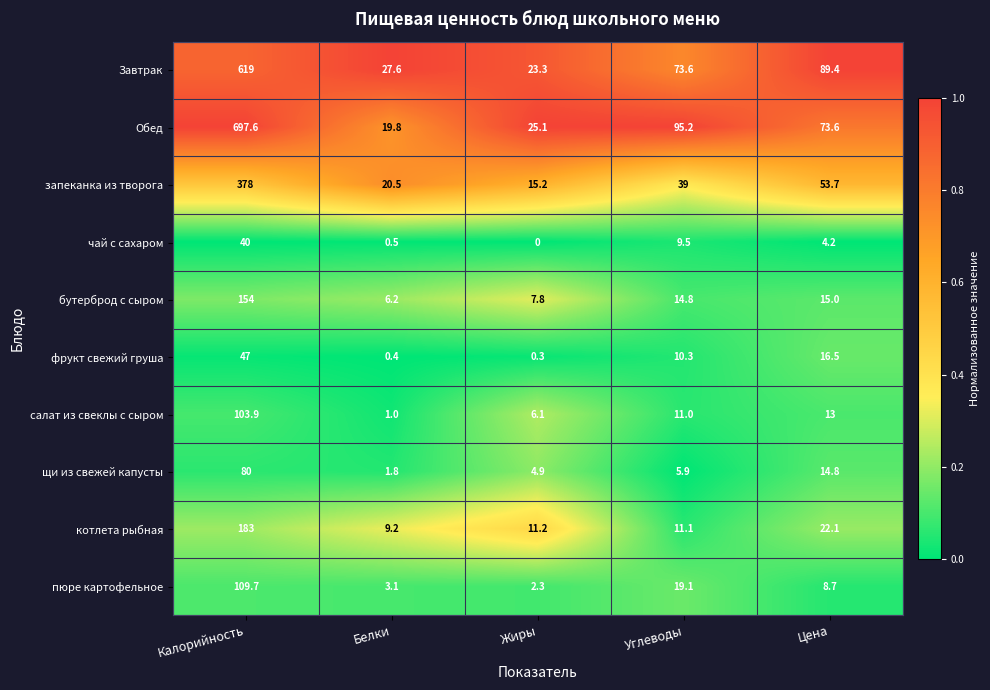

What value does the щи из свежей капусты series have at Жиры?

4.9